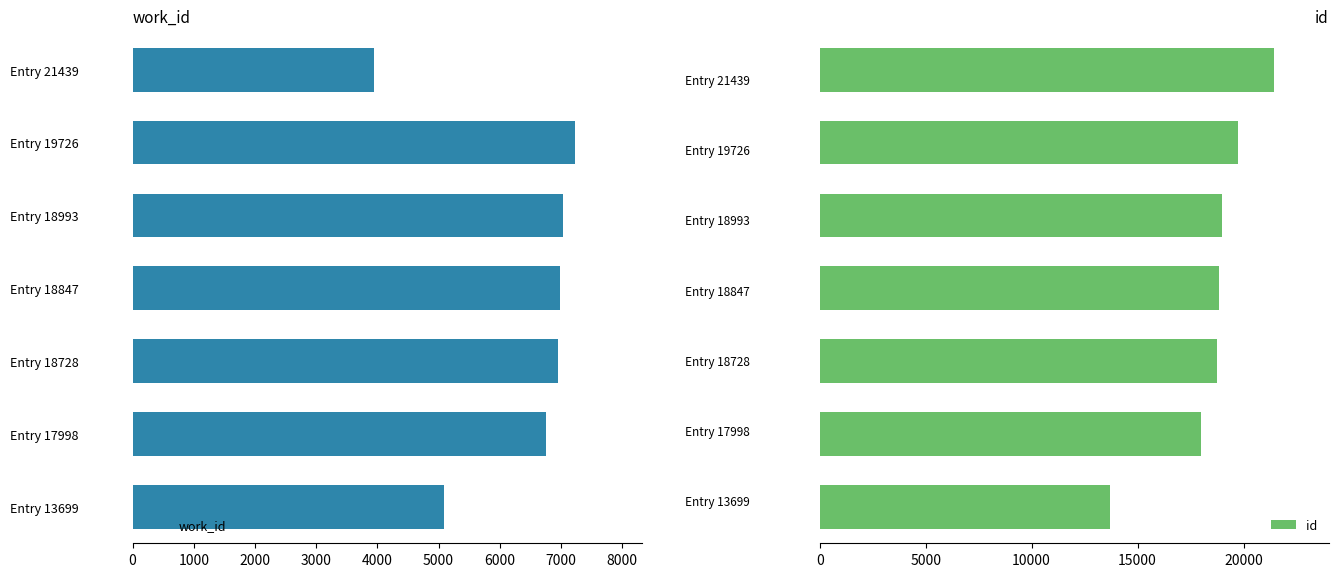

Reading right to left, what are all the values shown in this chart?

work_id: 3938	7231	7033	6988	6949	6761	5088
id: 21439	19726	18993	18847	18728	17998	13699